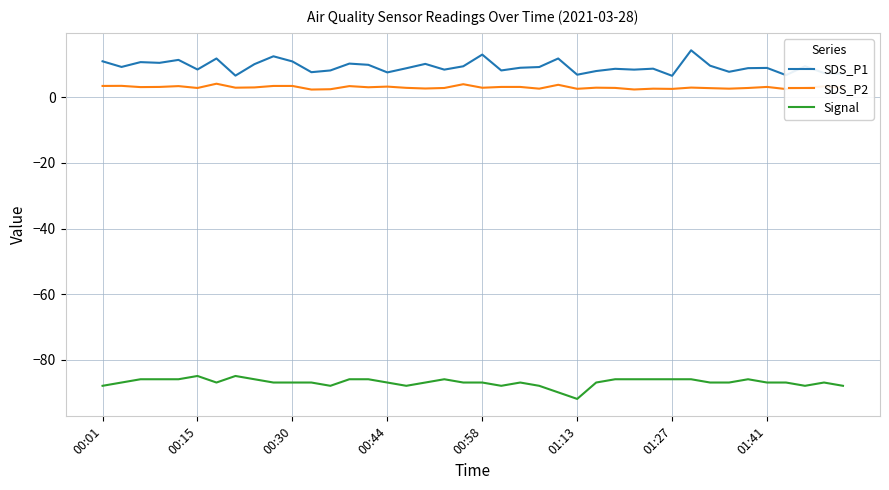

Which series has the largest total across all categories?

SDS_P1